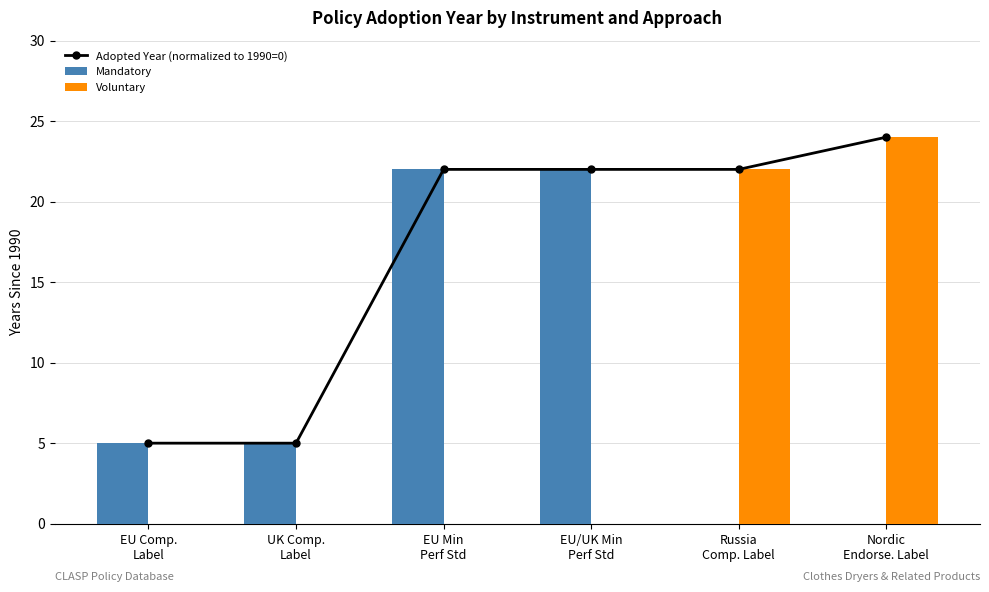

Which category has the lowest value across all series?

Russia
Comp. Label